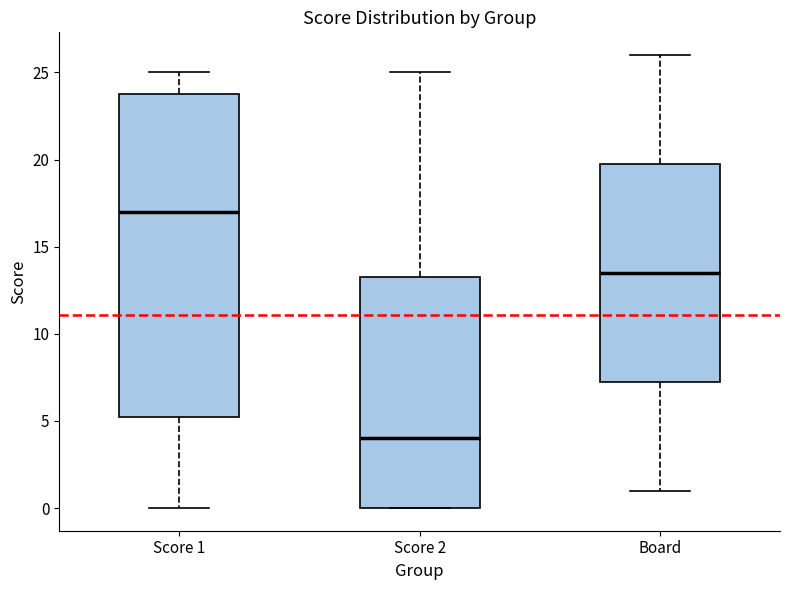

Comparing the boxes themselves (not the whiskers), which one is the tallest?

Score 1